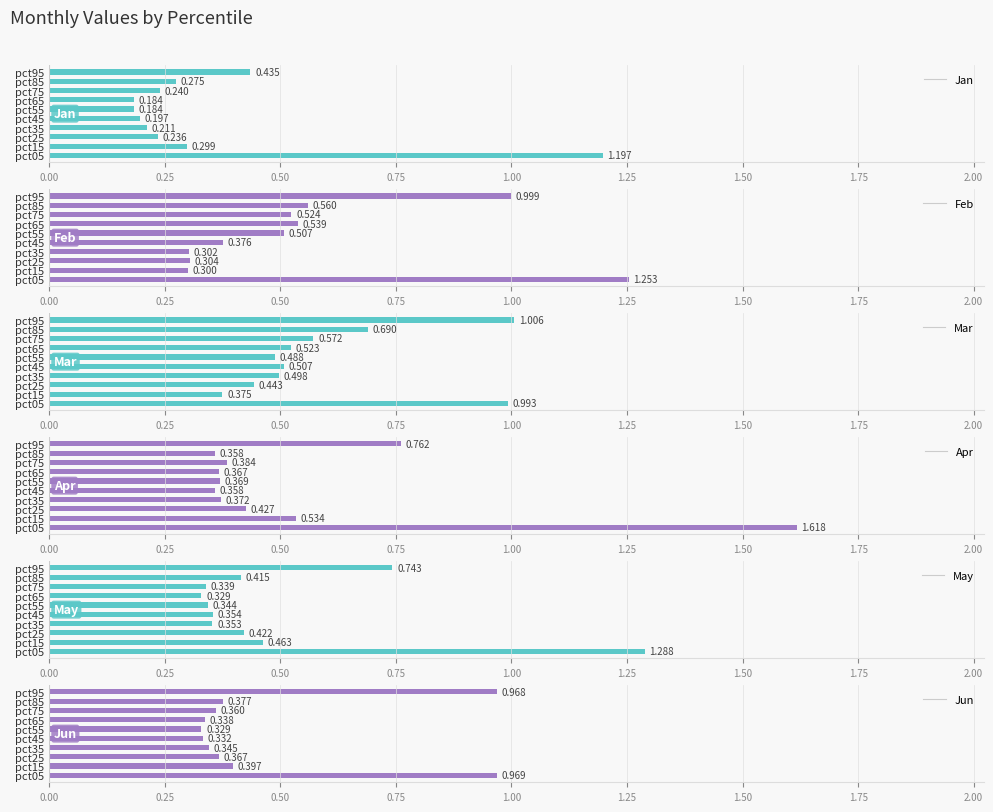

At pct45, list the series in order from largest to smallest.

Mar, Feb, Apr, May, Jun, Jan